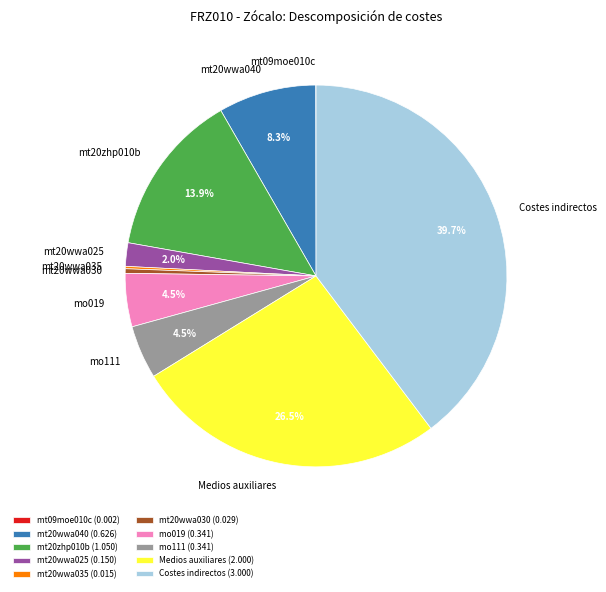

What percentage is the mt20wwa040 slice, to the nearest percent?

8%